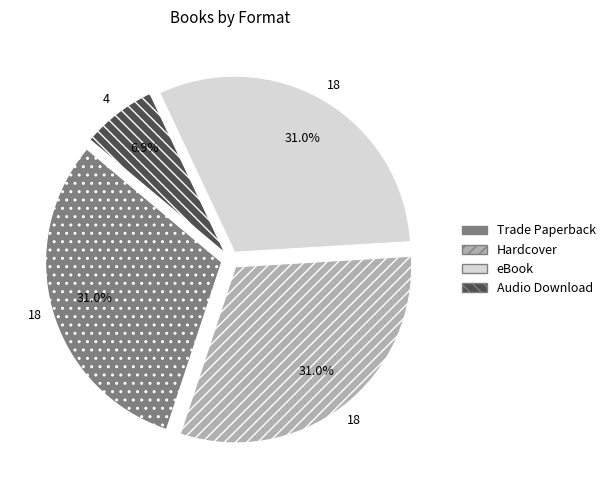

Between Hardcover and Audio Download, which is larger?

Hardcover